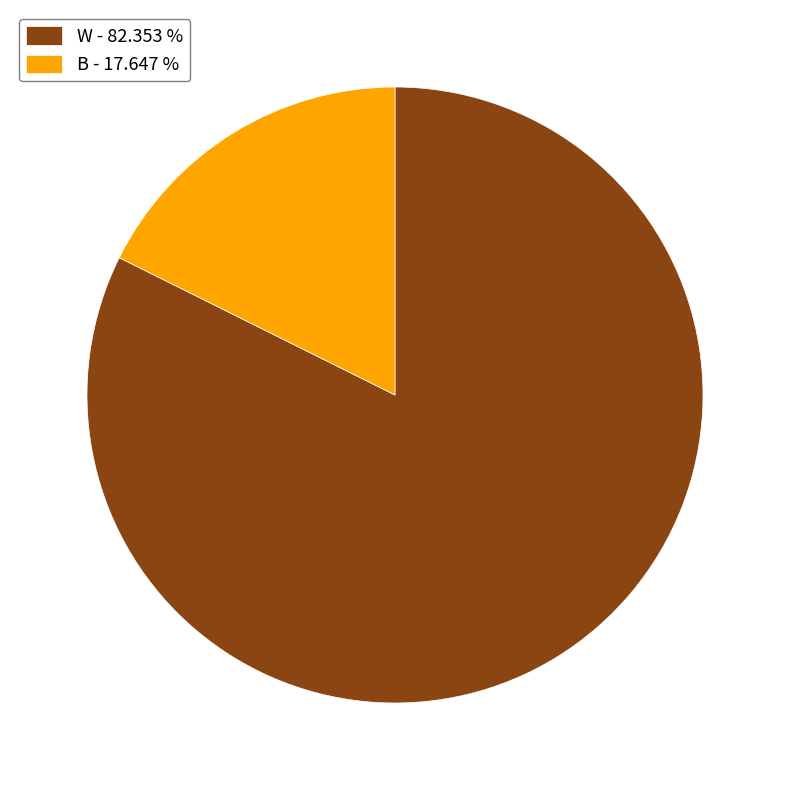

Which has a higher value, B - 17.647 % or W - 82.353 %?

W - 82.353 %